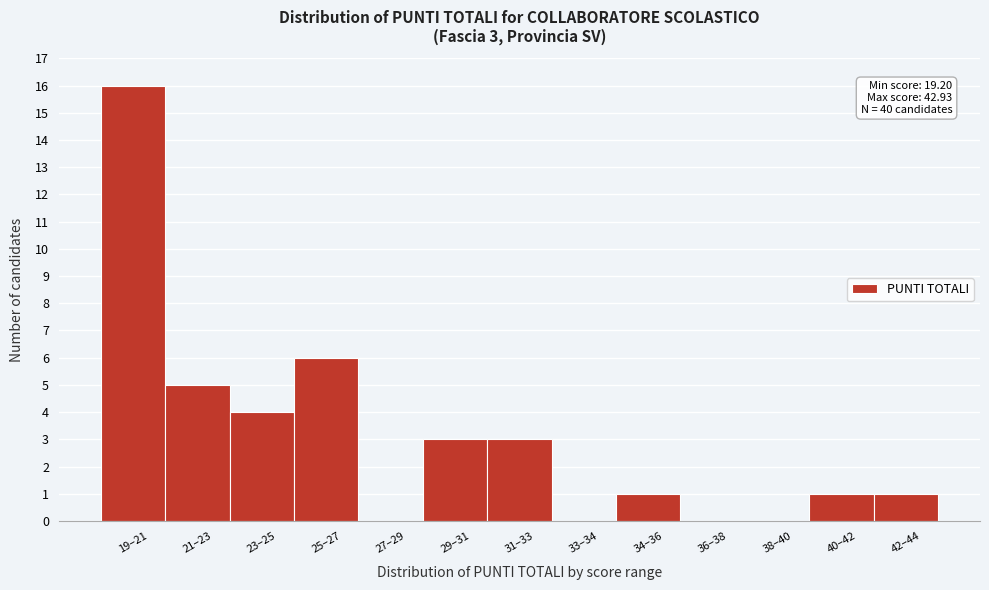

Reading right to left, transcribe all the data shown in this chart.

42–44=1	40–42=1	38–40=0	36–38=0	34–36=1	33–34=0	31–33=3	29–31=3	27–29=0	25–27=6	23–25=4	21–23=5	19–21=16